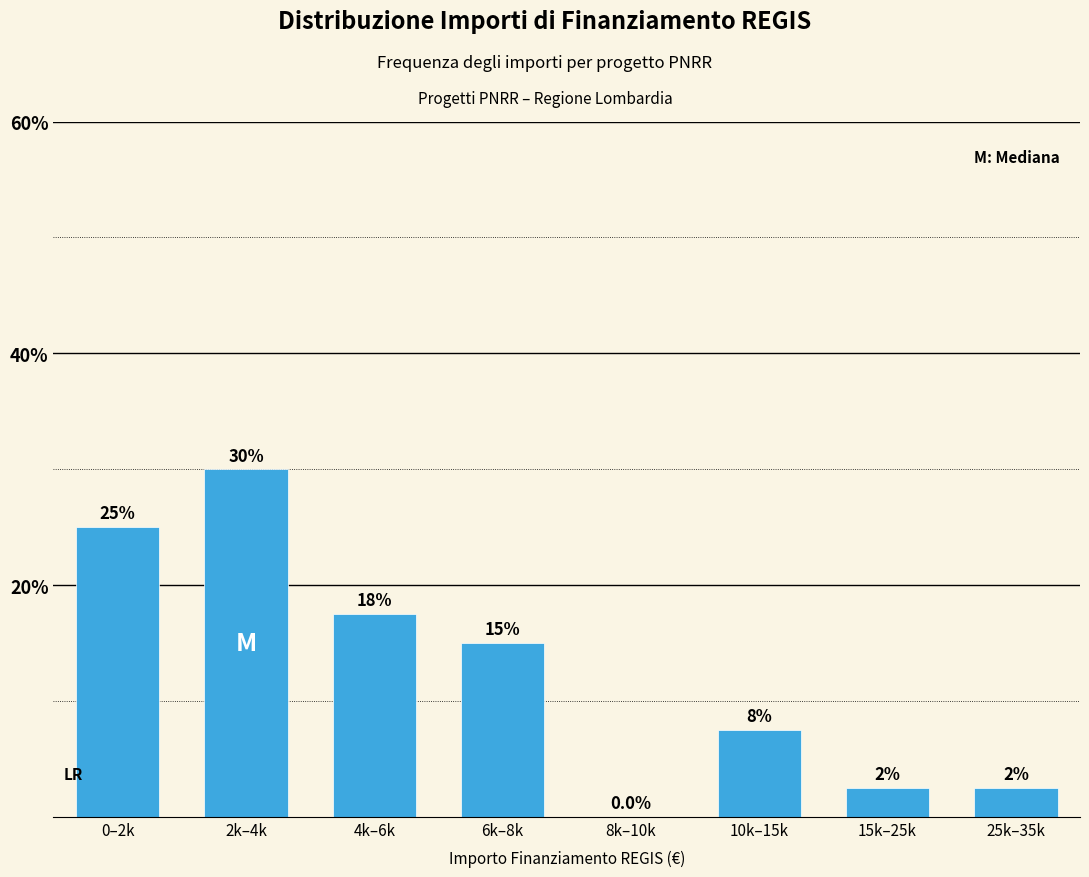

Reading left to right, list all the values displayed in this chart.

0–2k=25.0	2k–4k=30.0	4k–6k=17.5	6k–8k=15.0	8k–10k=0.0	10k–15k=7.5	15k–25k=2.5	25k–35k=2.5